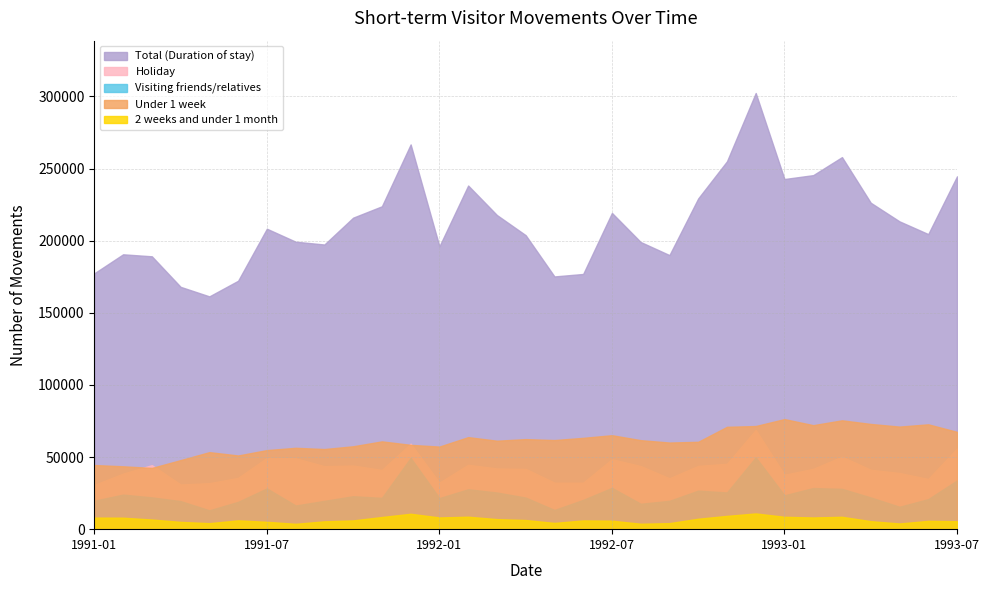

What is the sum of all Holiday values?

1309670